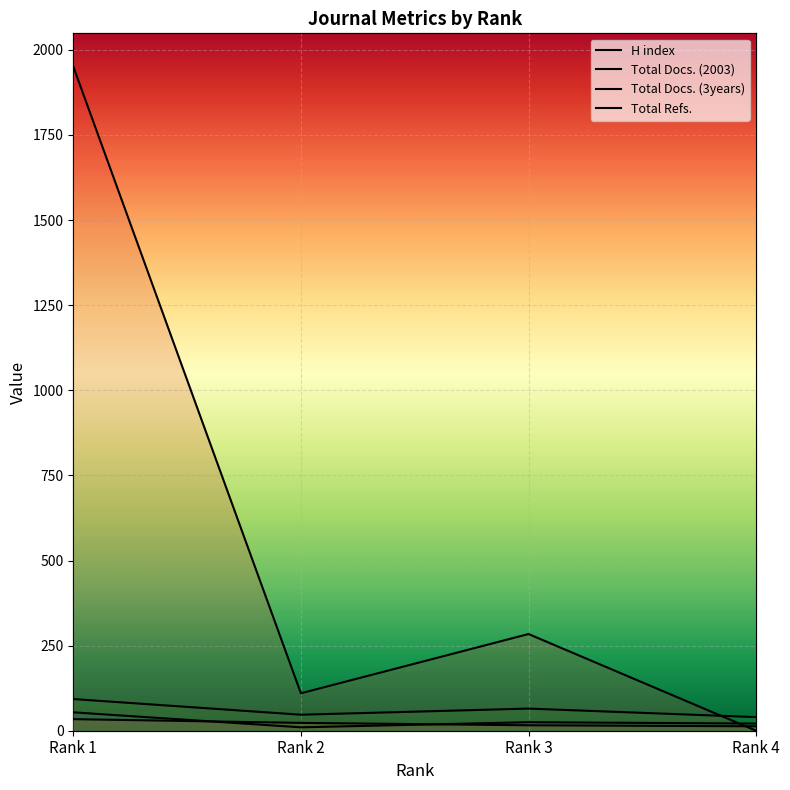

True or false: Total Docs. (2003) and Total Docs. (3years) cross at least once.

False